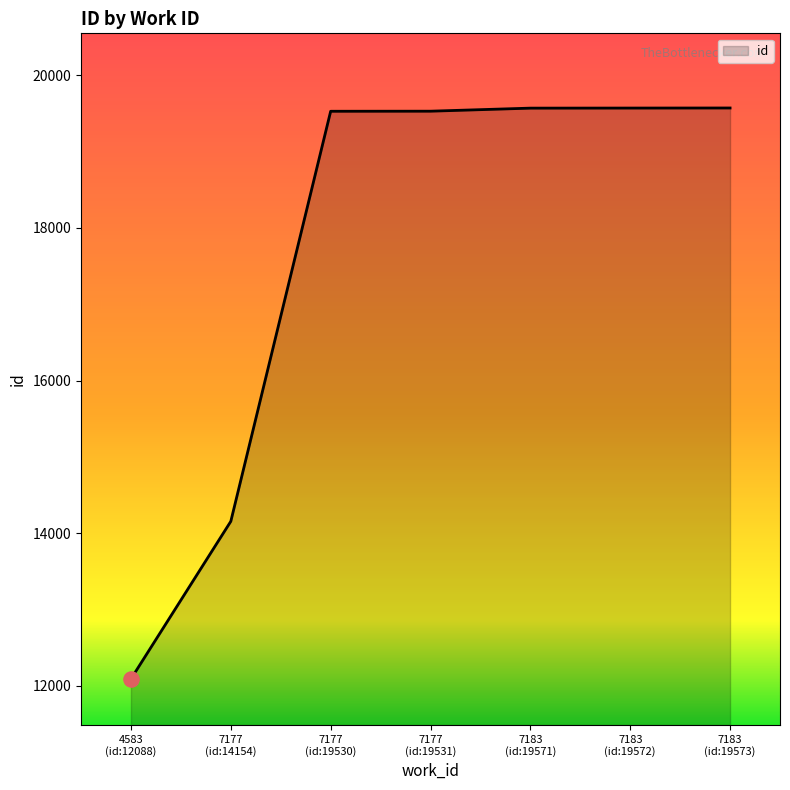

True or false: there are more than 2 points higher than both neighbors.

False